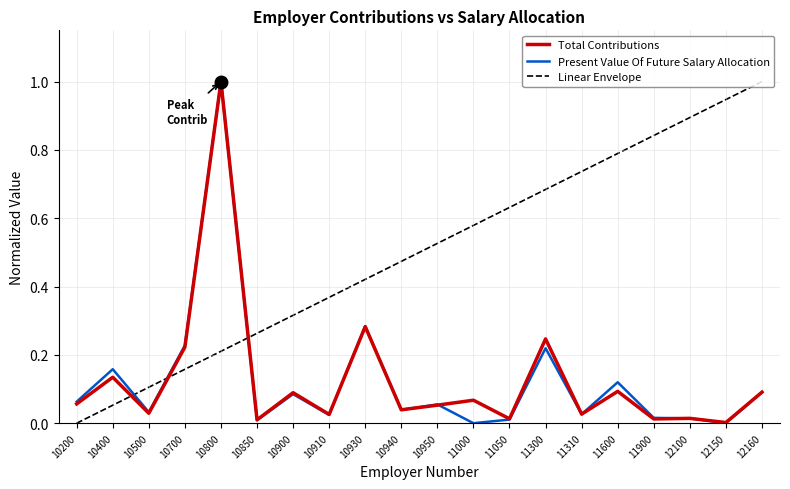

List the labels in order of Linear Envelope value, smallest first.

10200, 10400, 10500, 10700, 10800, 10850, 10900, 10910, 10930, 10940, 10950, 11000, 11050, 11300, 11310, 11600, 11900, 12100, 12150, 12160